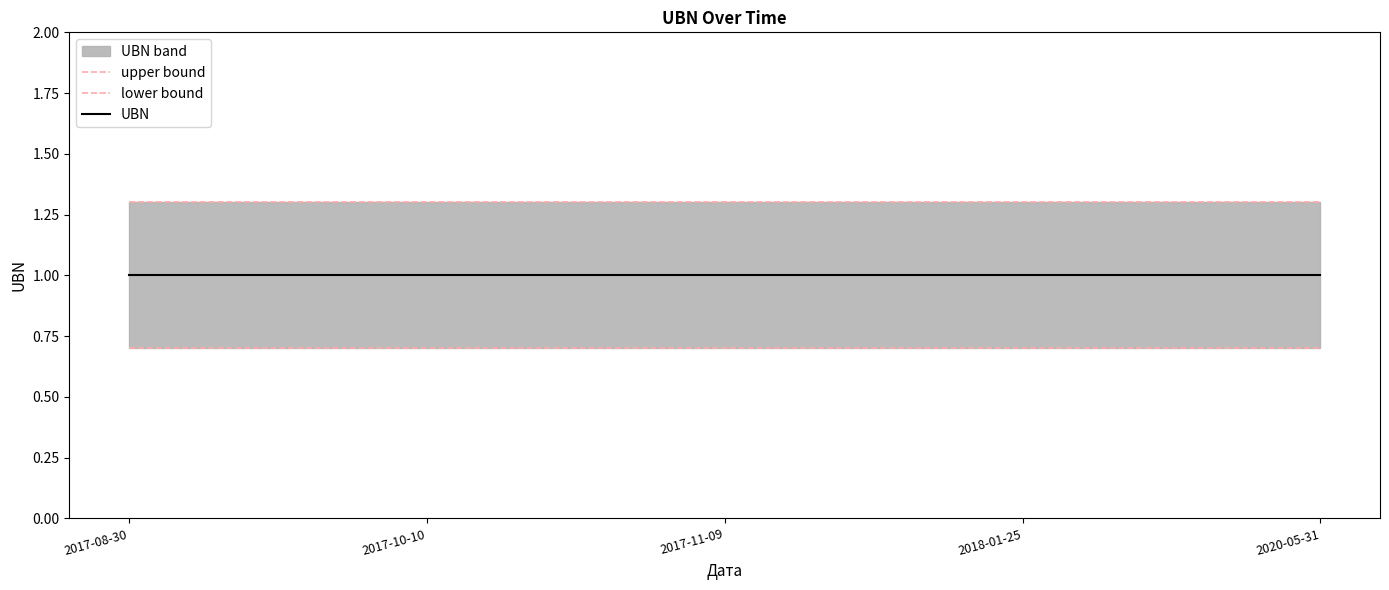

True or false: UBN has a value of 0.7 at 2017-11-09.

False